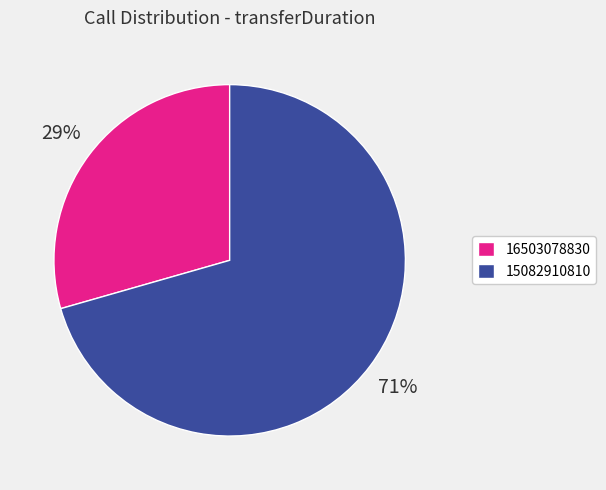

What is the smallest slice in the pie chart?

16503078830